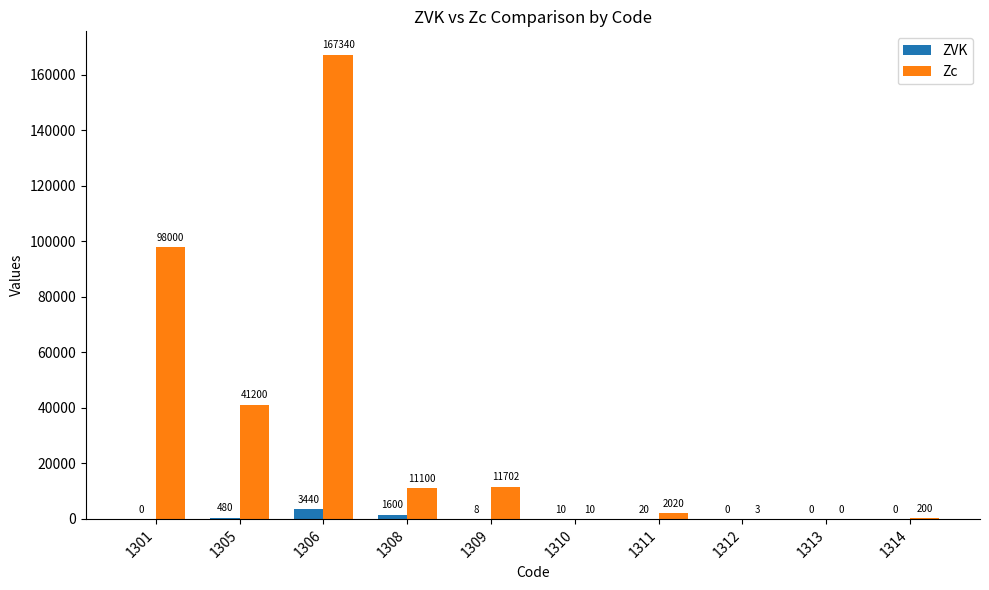

What are all the series names shown in the legend?

ZVK, Zc